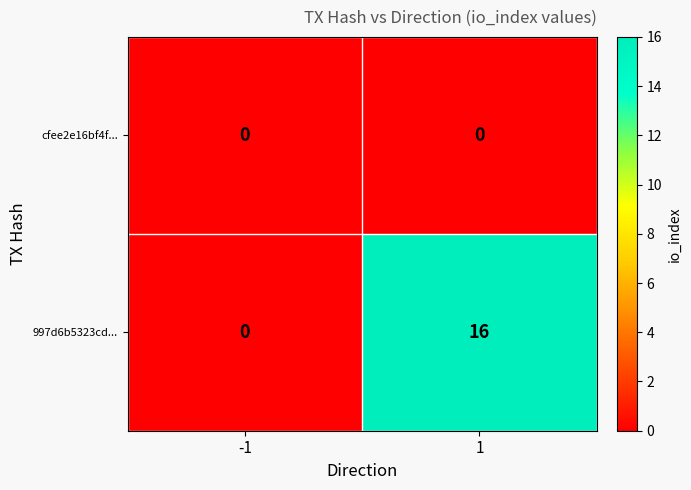

The cfee2e16bf4f... series shows 0 at -1. True or false?

True